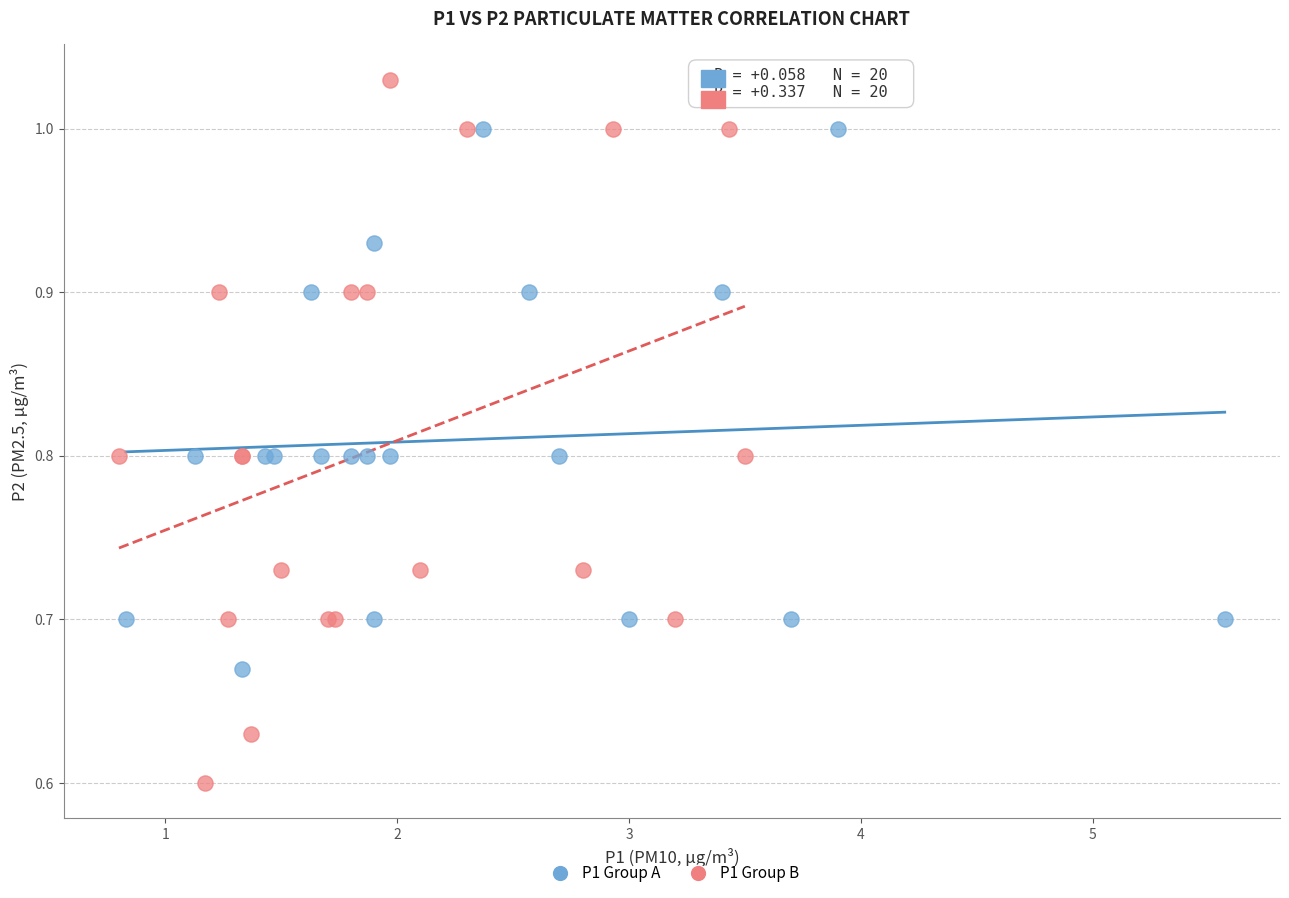

Which series reaches the minimum Y coordinate?

P1 Group B